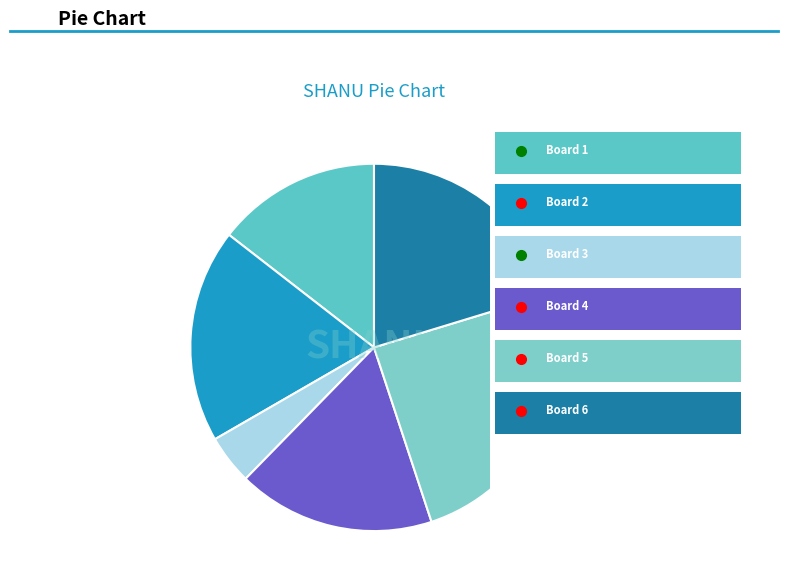

Count the number of slices in the pie.

6